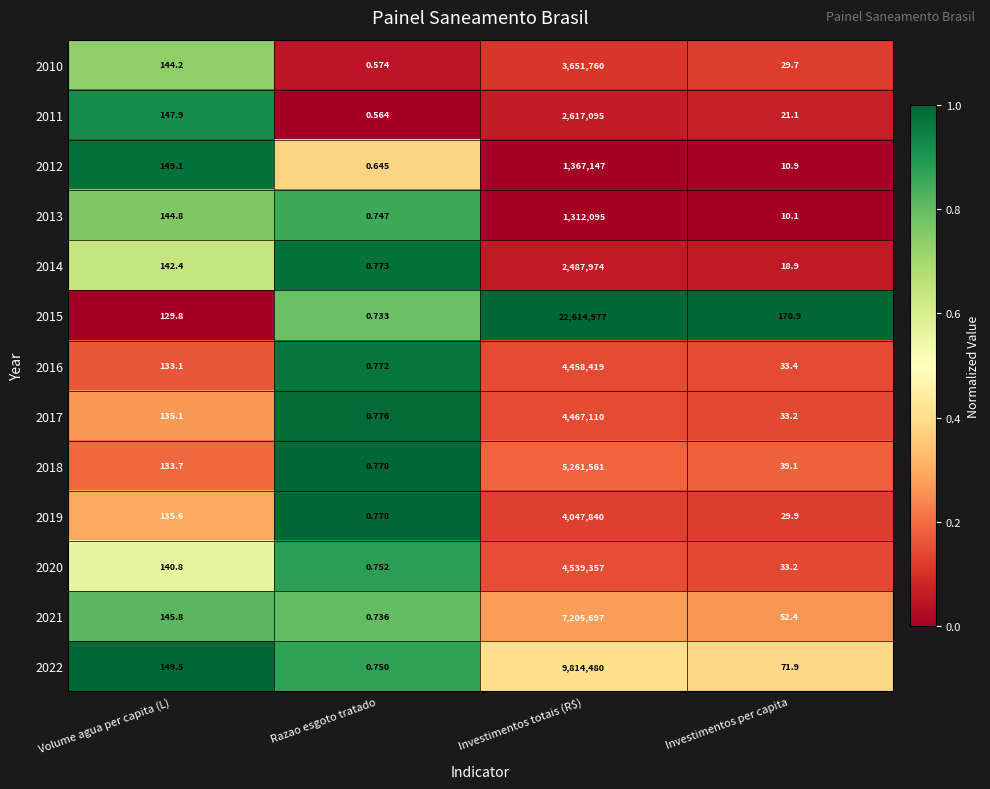

What is the spread (max minus min) of values at Volume agua per capita (L)?

19.7